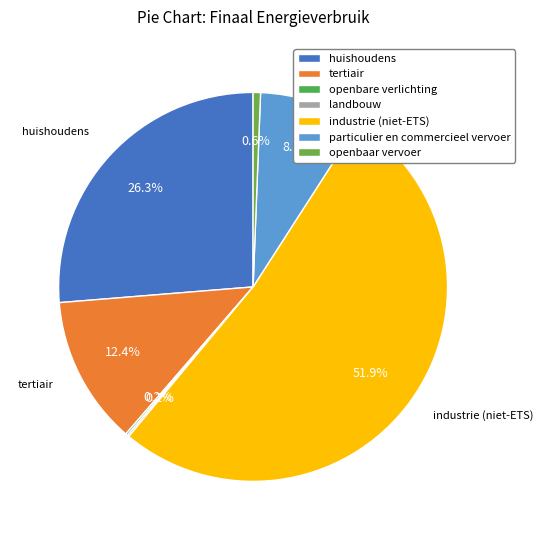

True or false: industrie (niet-ETS) accounts for 52% of the total.

True